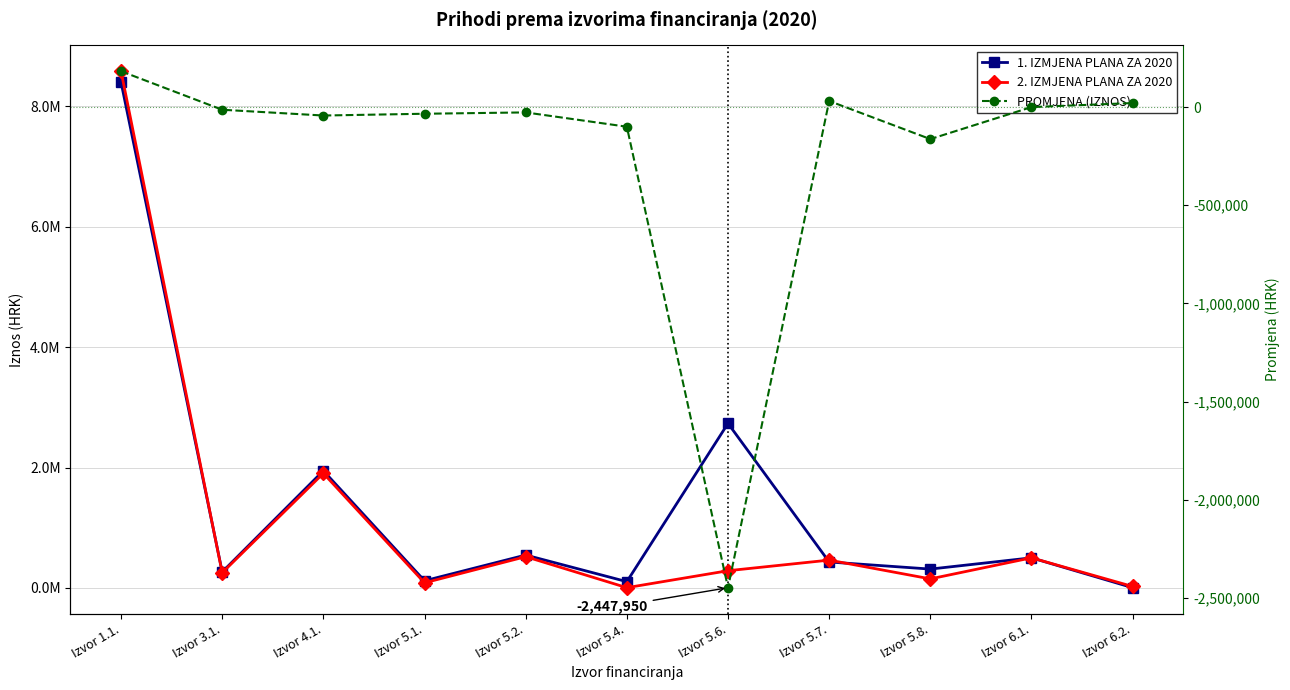

What is the value of the PROMJENA (IZNOS) point at the 5th from the left?

-27100